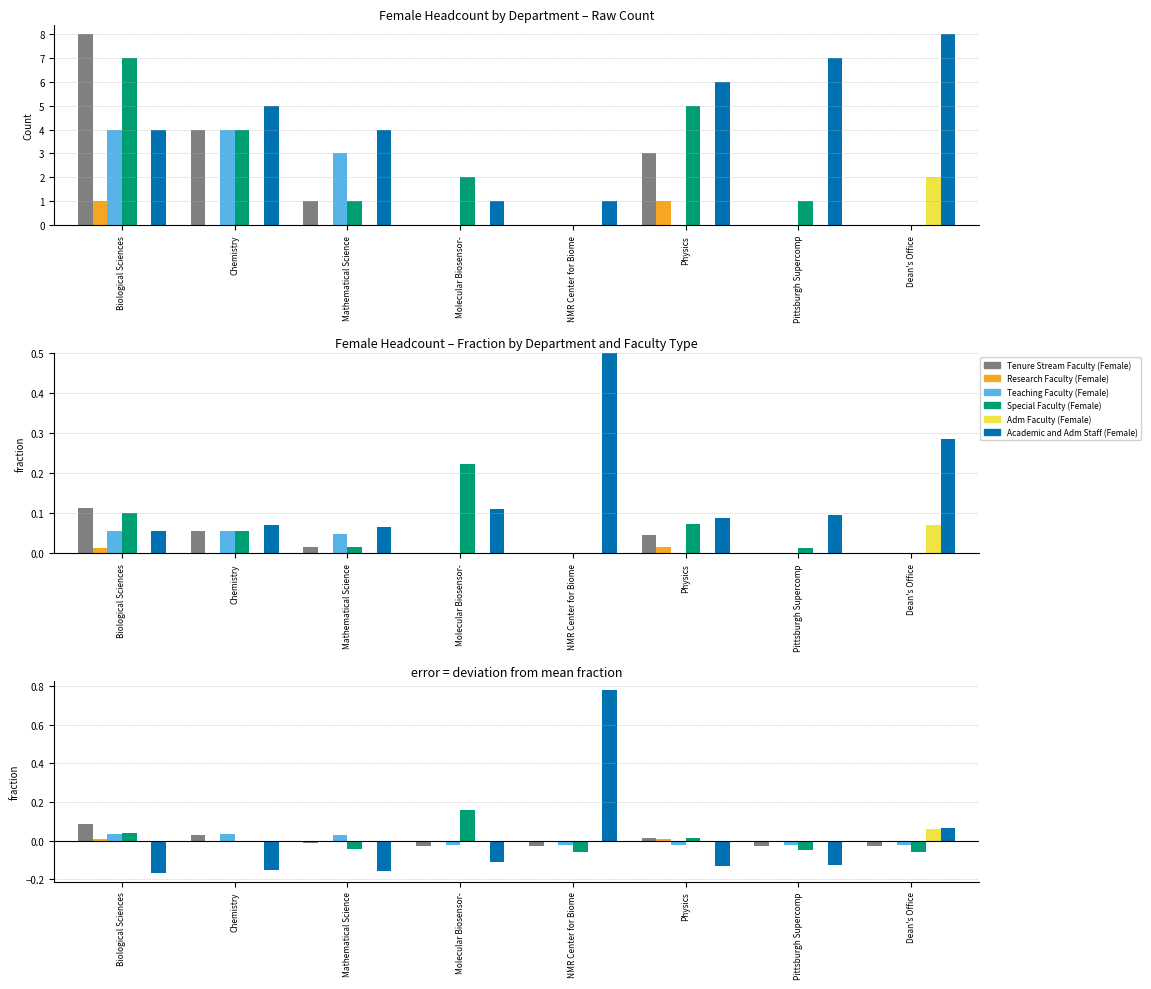

The Research Faculty (Female) series shows -0.0 at Chemistry. True or false?

True